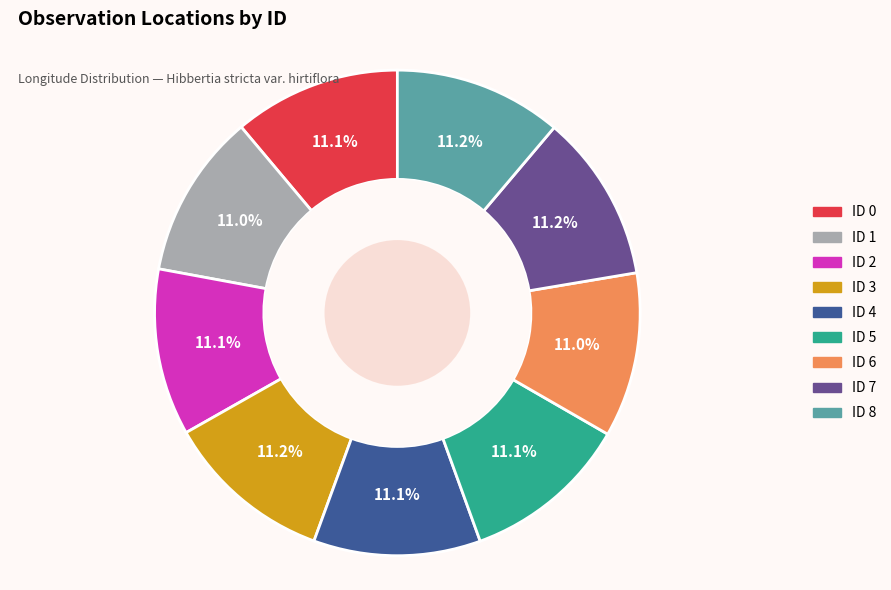

Is there a majority slice in this chart?

No